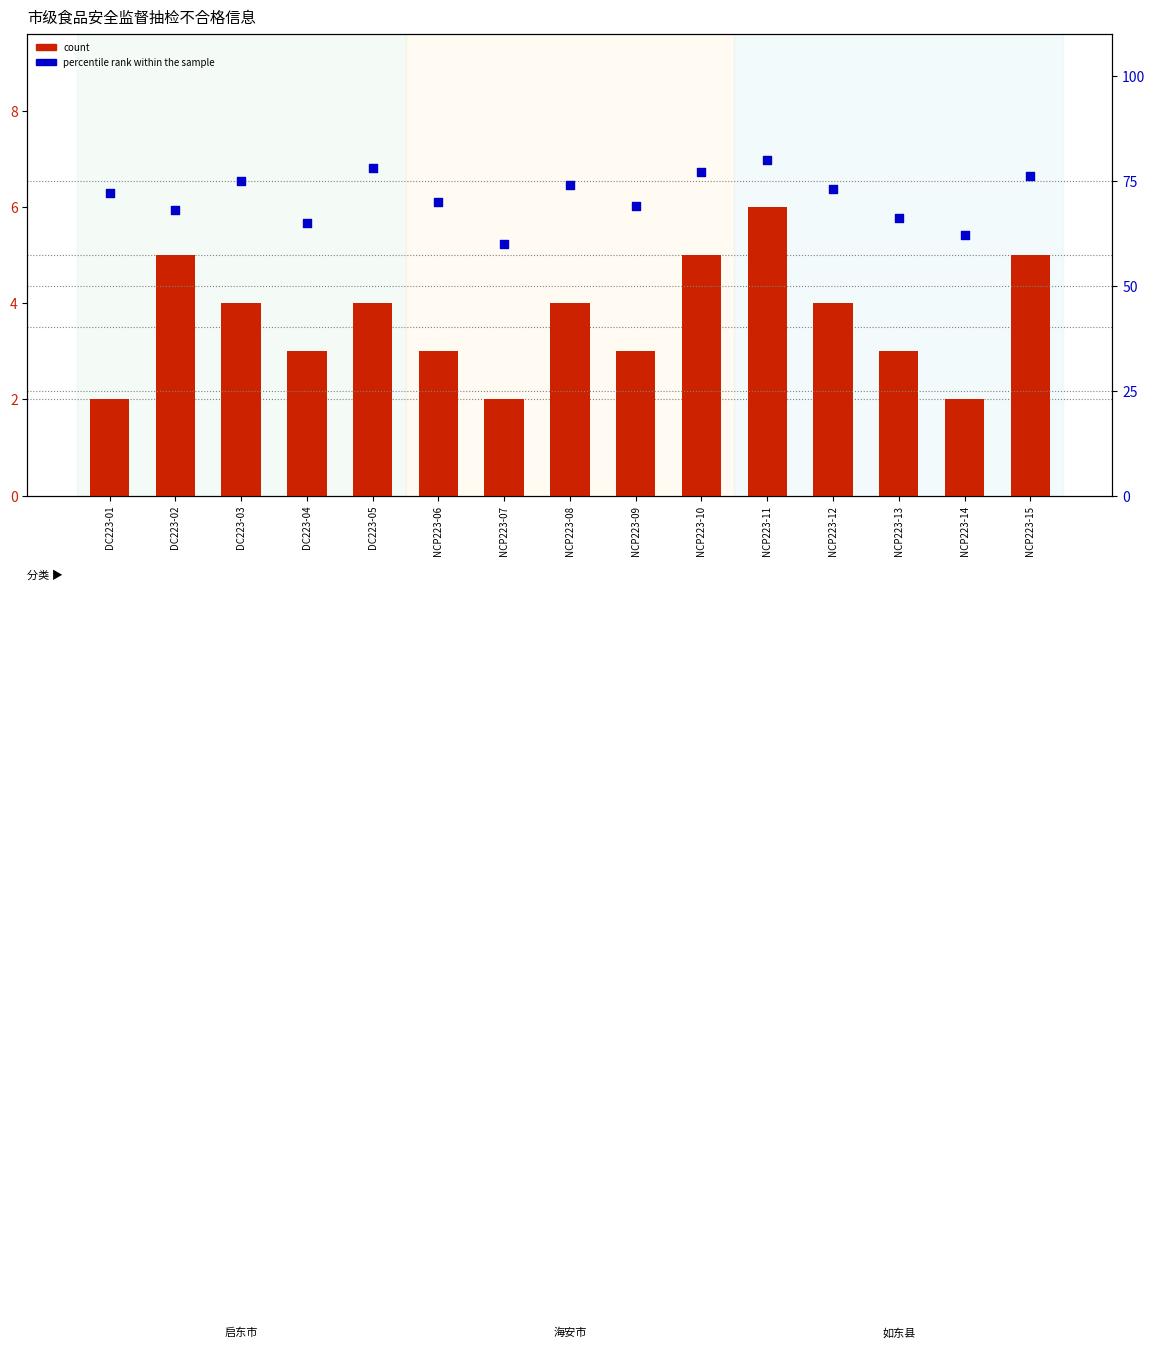

Which series reaches the maximum Y coordinate?

percentile rank within the sample